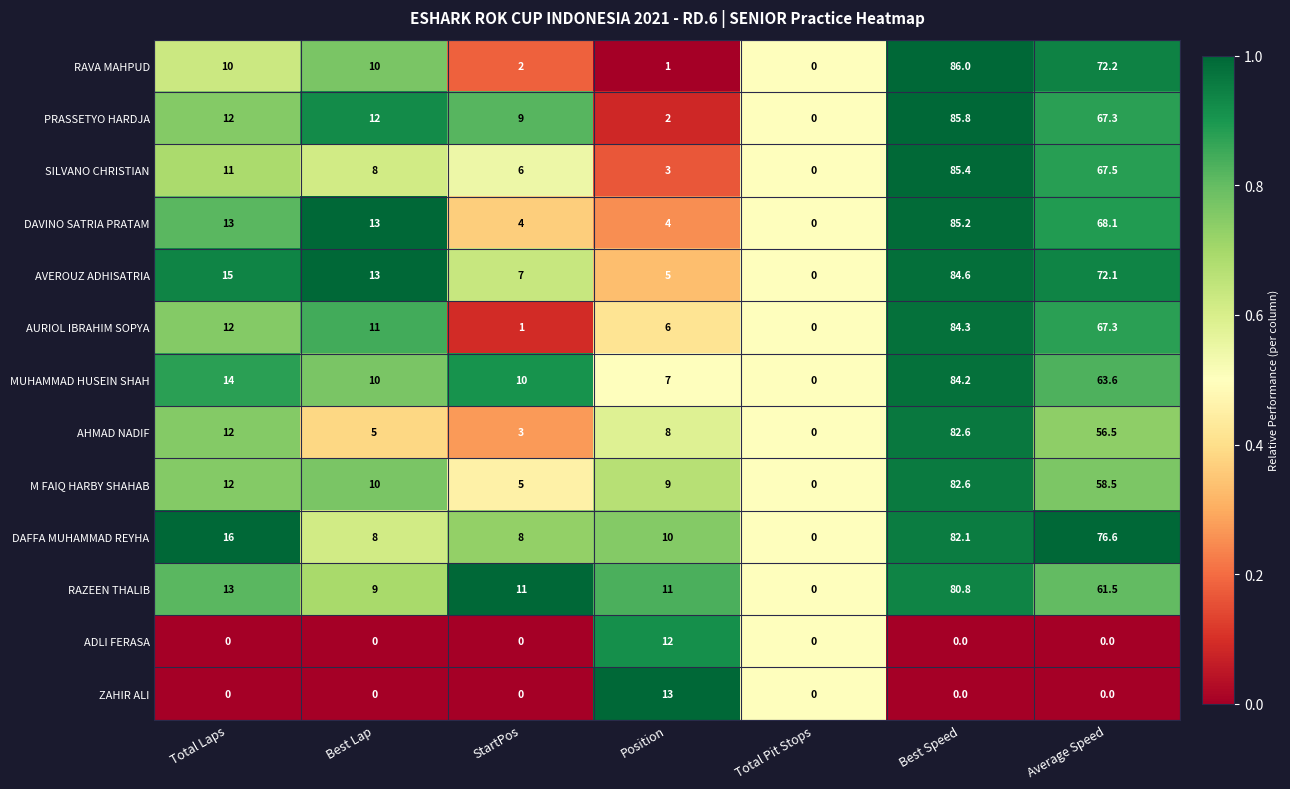

How many series are shown in this chart?

13